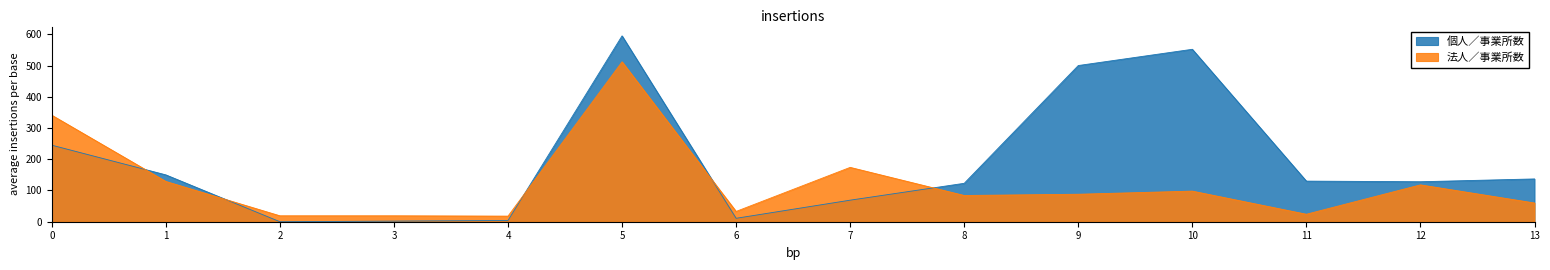

True or false: 個人／事業所数 has more than 0 interior local peaks.

True